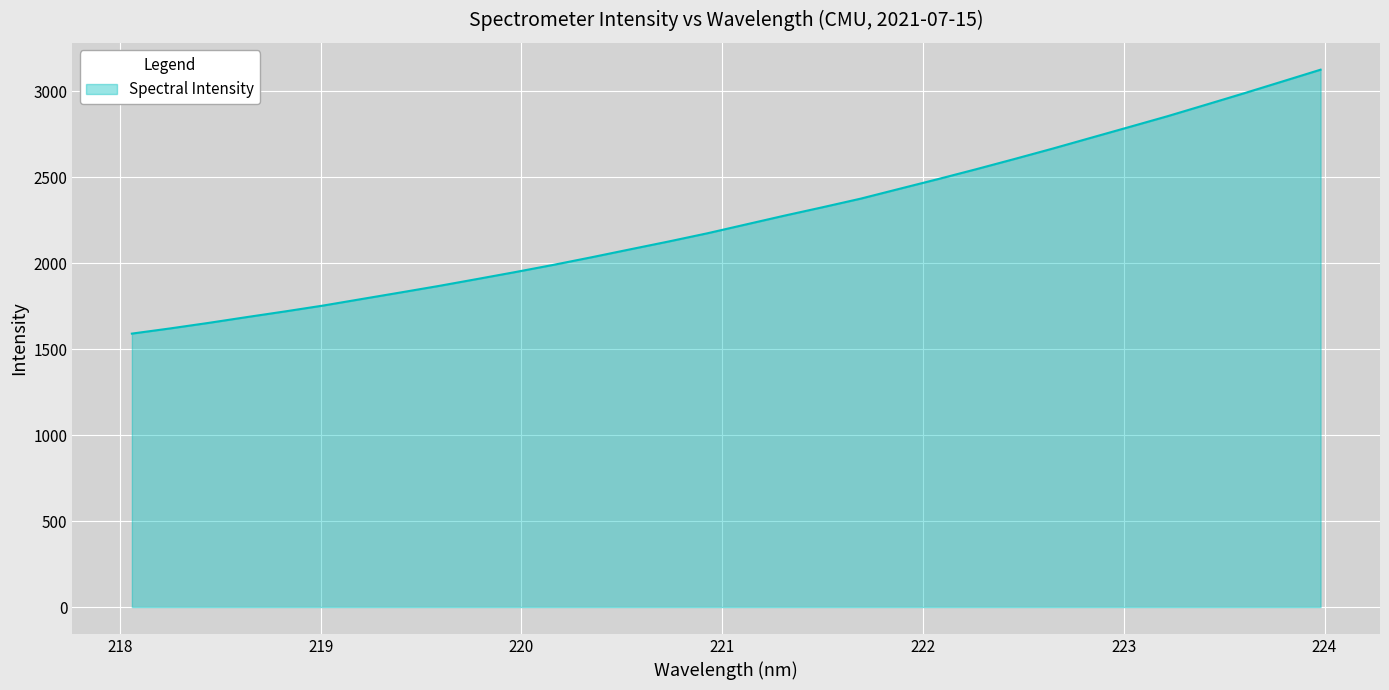

Reading right to left, list all the values displayed in this chart.

3126.2	3057.5	2988.9	2921.9	2855.3	2792.4	2729.6	2666.8	2606.1	2546.6	2488.9	2432.7	2376.1	2325.7	2276.6	2225.6	2174.5	2127.2	2081.7	2035.8	1991.4	1949.2	1908.4	1868.1	1830.0	1792.4	1754.5	1720.1	1687.0	1653.1	1621.0	1590.7